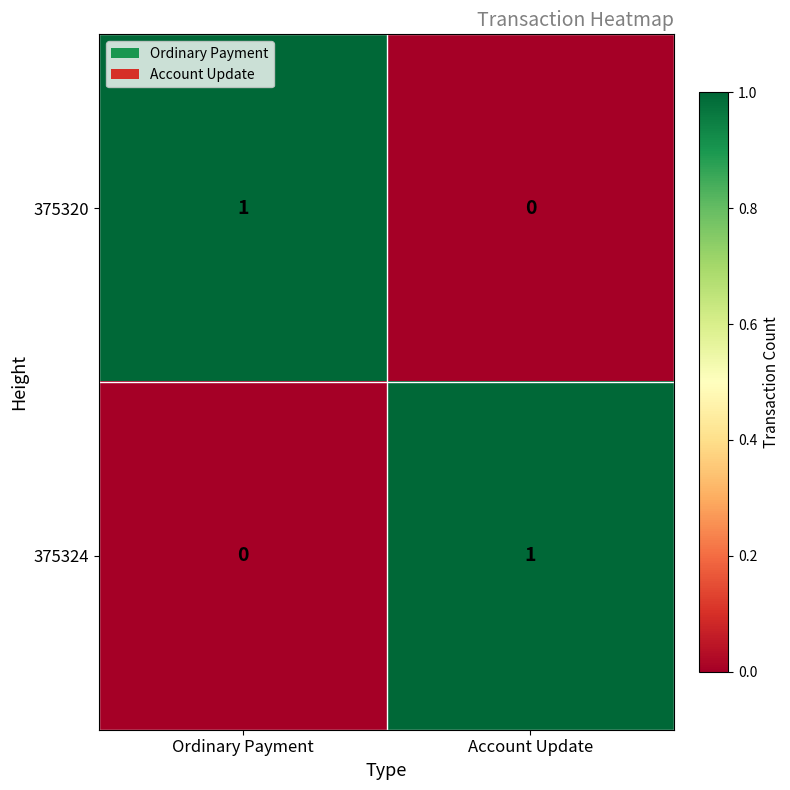

Which category has the highest value in the 375324 series?

Account Update